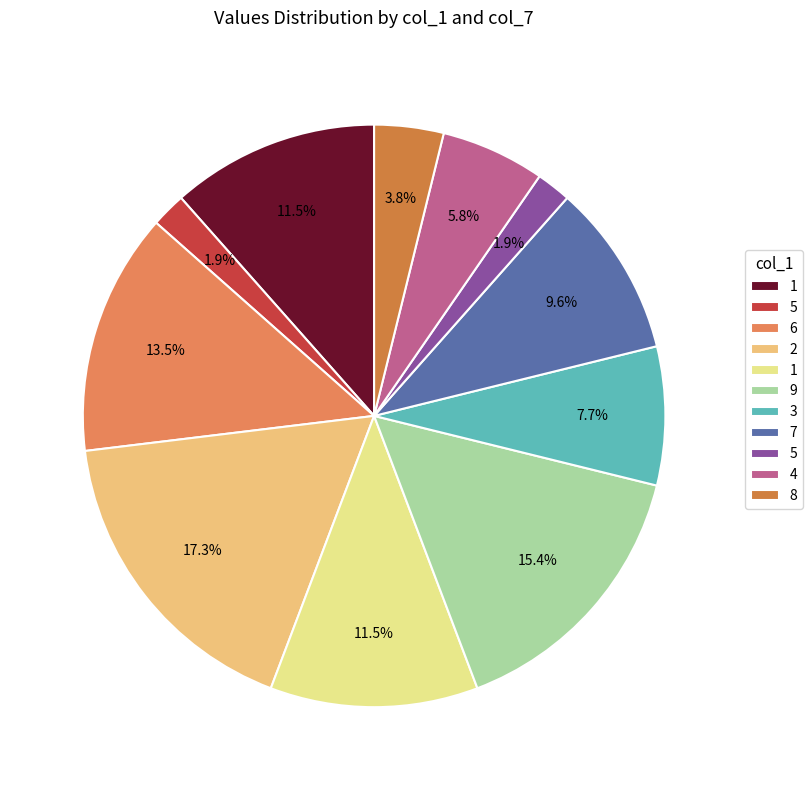

Is there any slice that represents more than half of the pie?

No